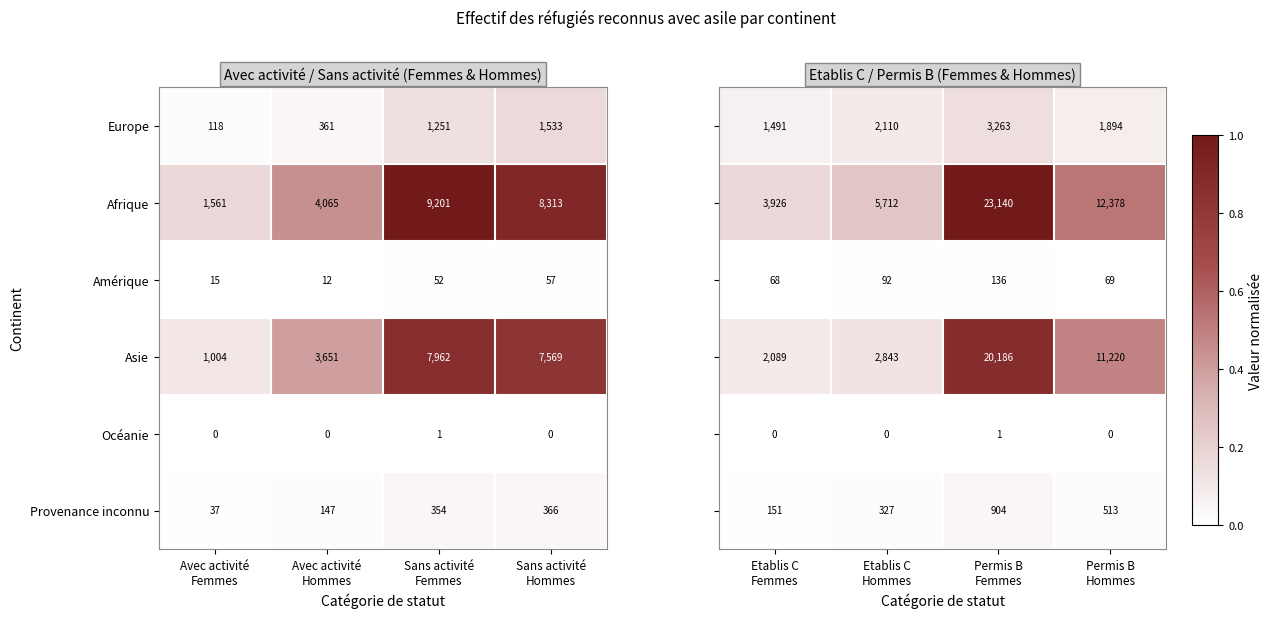

What is the lowest value of the Asie series?

1004